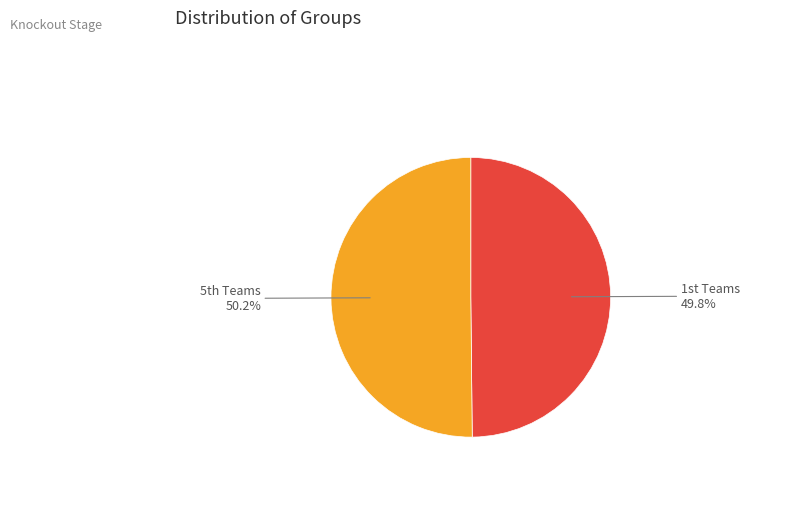

How many segments does this pie chart have?

2